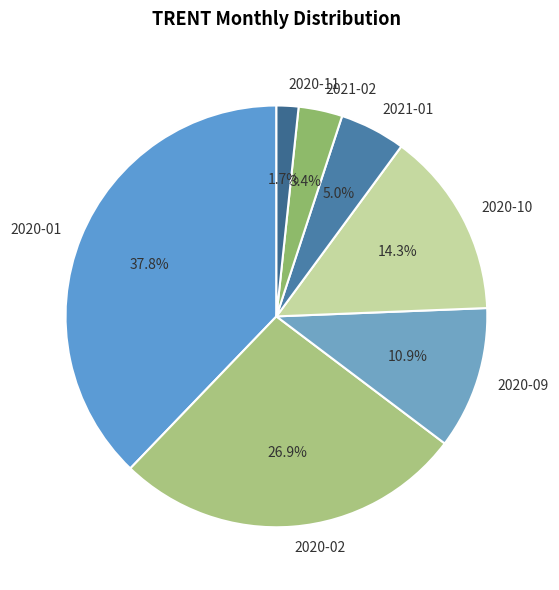

How many segments does this pie chart have?

7